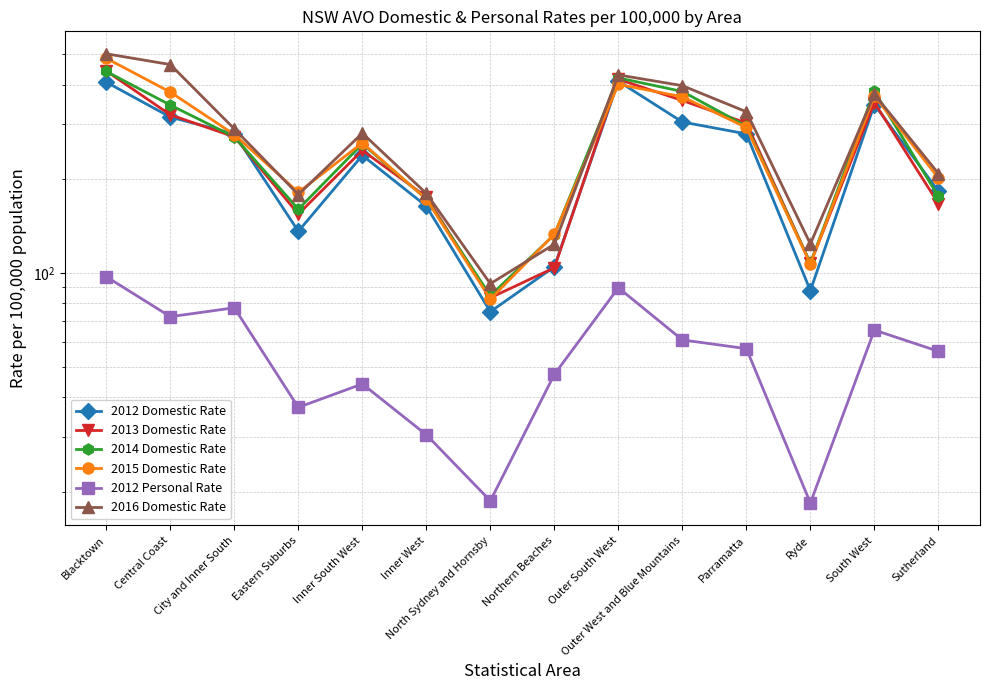

At how many categories does at least one series exceed 80?

14